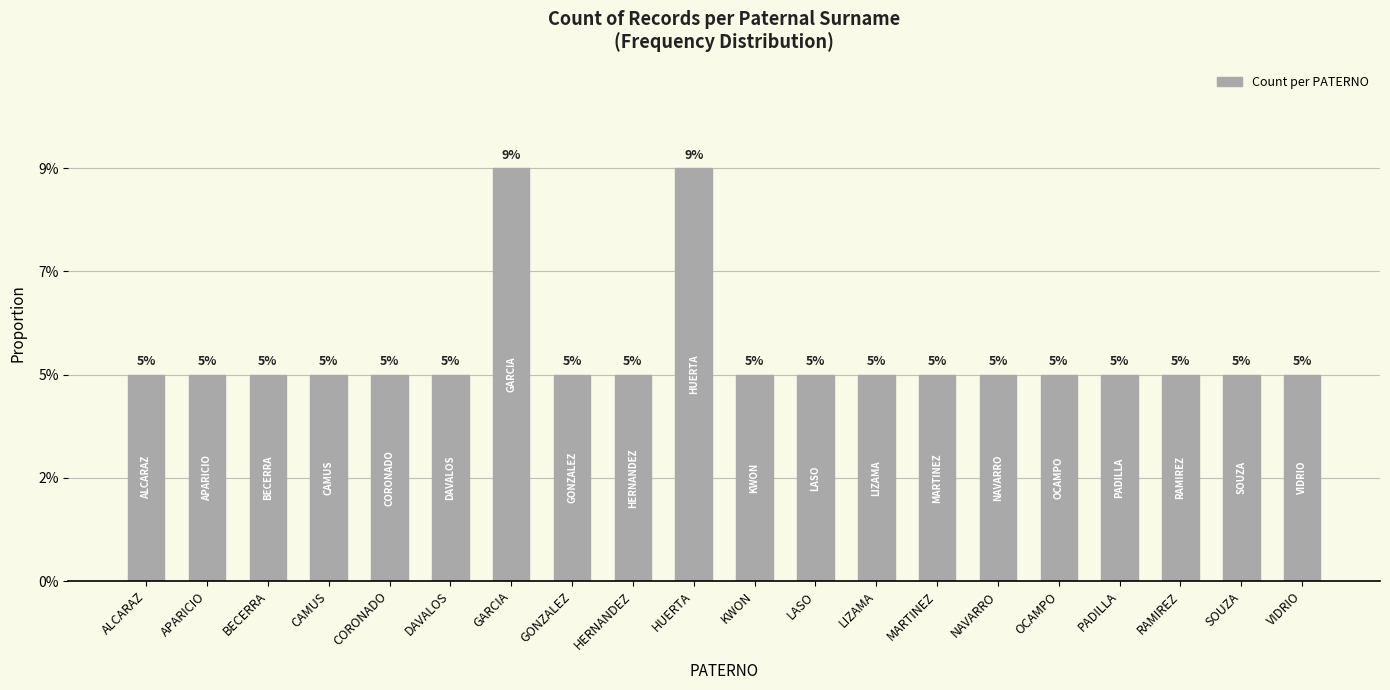

Reading left to right, list all the values displayed in this chart.

1	1	1	1	1	1	2	1	1	2	1	1	1	1	1	1	1	1	1	1